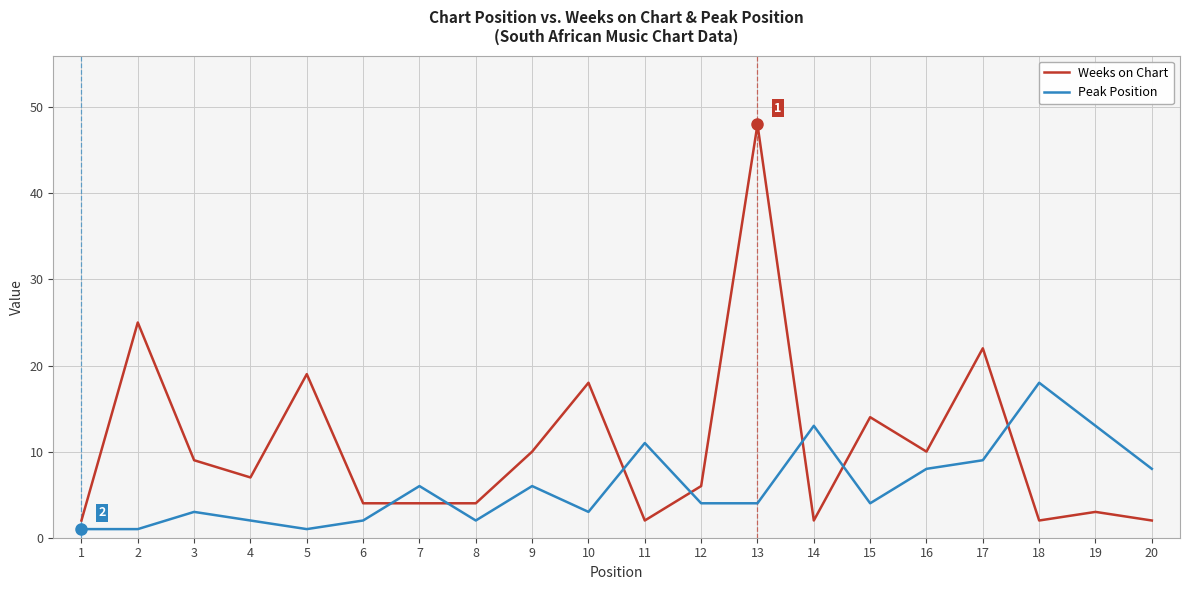

At which category does the chart reach its peak across all series?

13